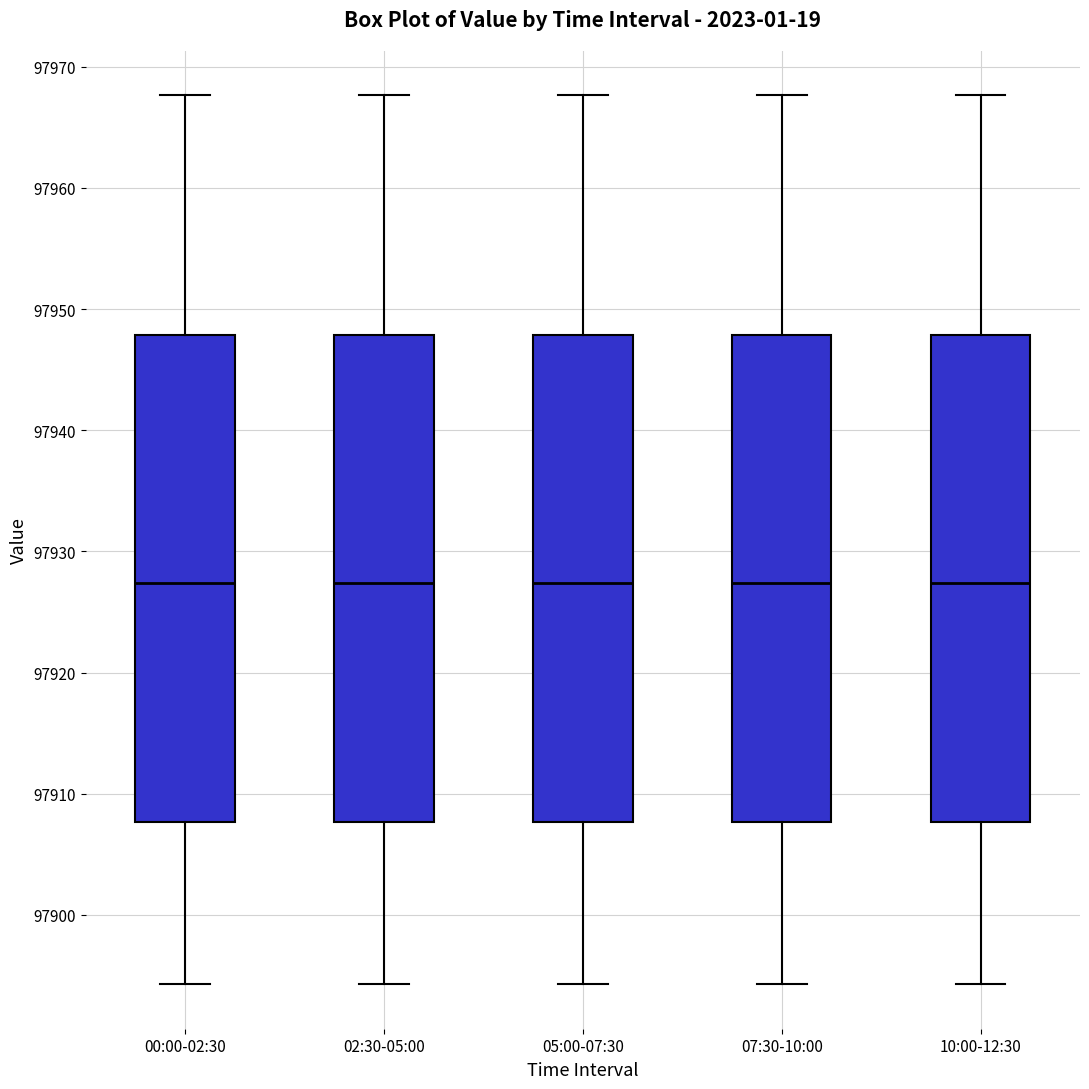

Where is the upper edge of the box for 02:30-05:00 on the y-axis? The values are not printed on the chart, so give them approximately, as read against the axis.

97948